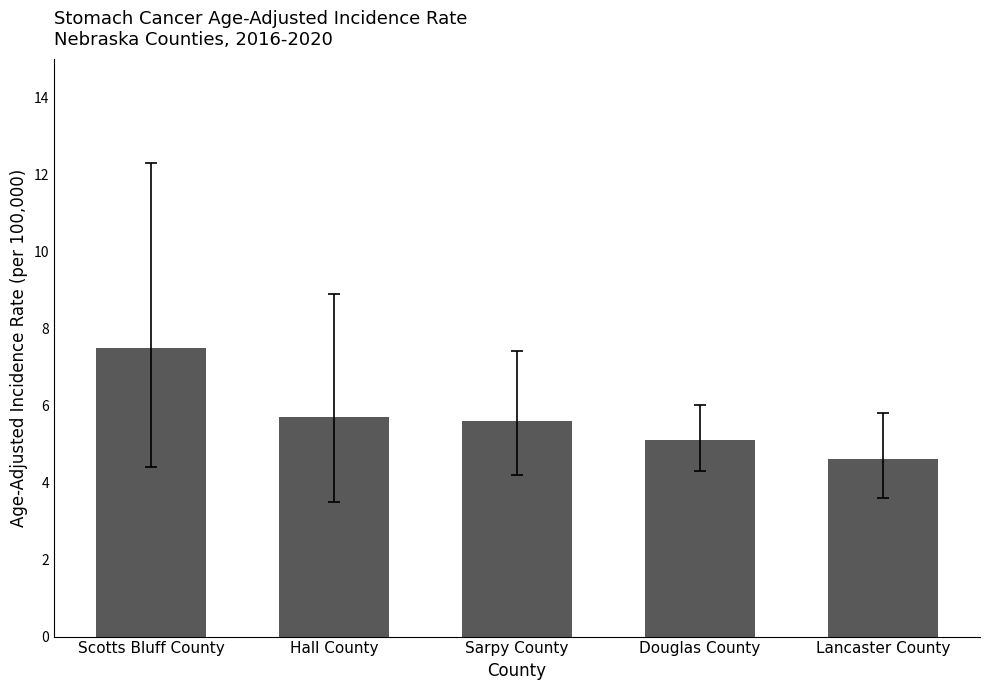

How many data points does each series have?

5